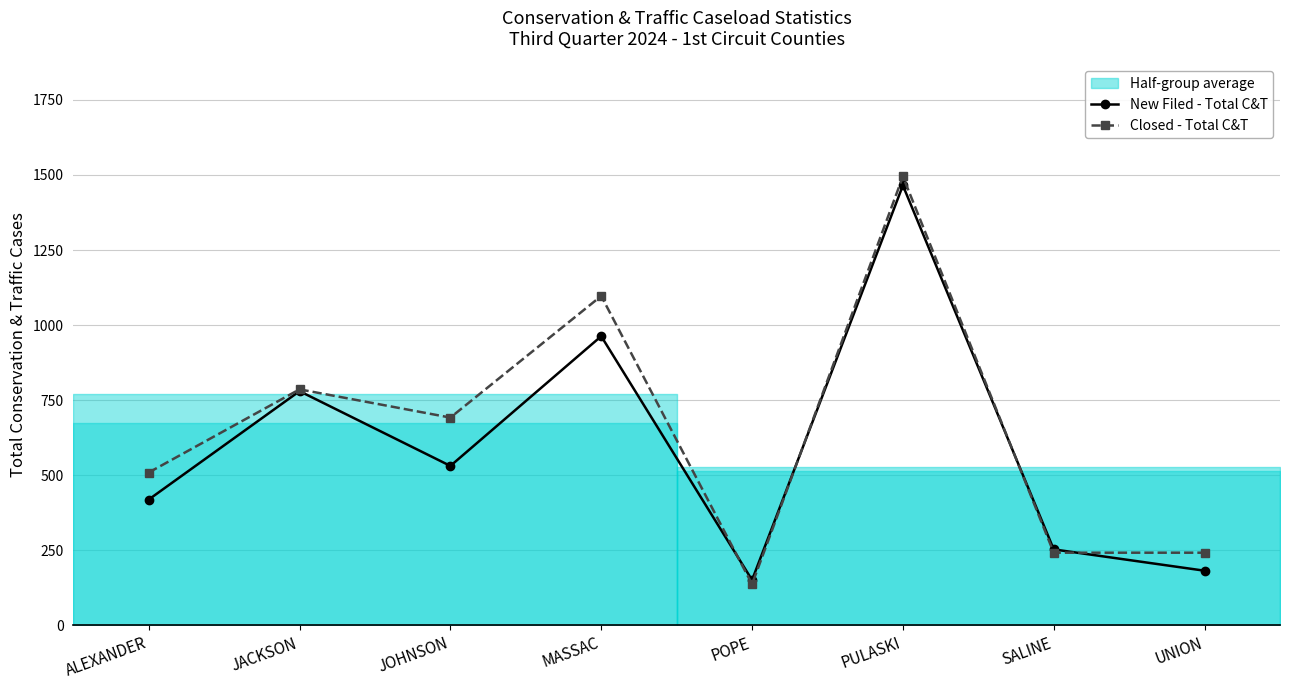

In Closed - Total C&T, how many points are higher than both neighbors (excluding endpoints)?

3